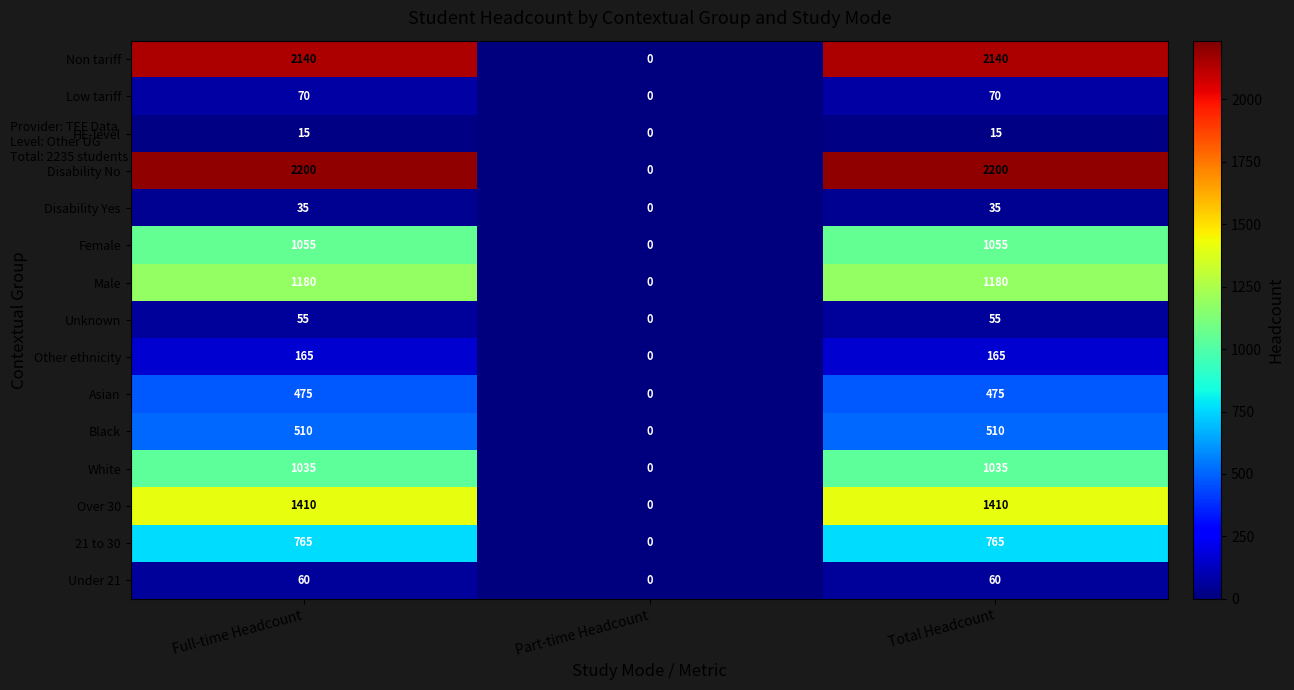

What is the sum of the Low tariff values at Full-time Headcount and Part-time Headcount?

70